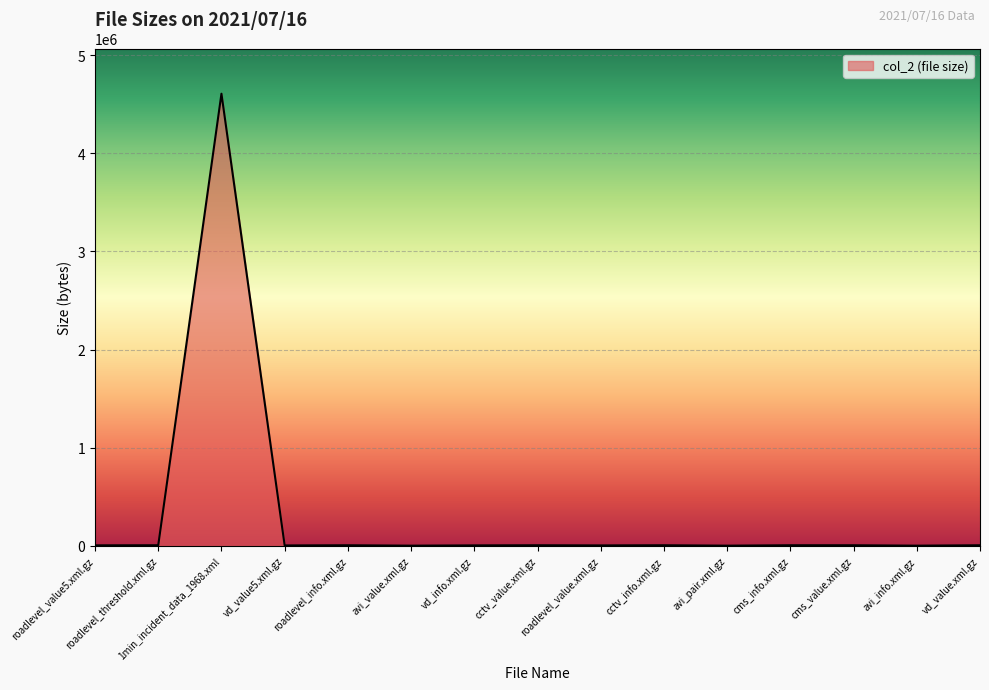

What is the difference between the maximum and minimum values?

4605885